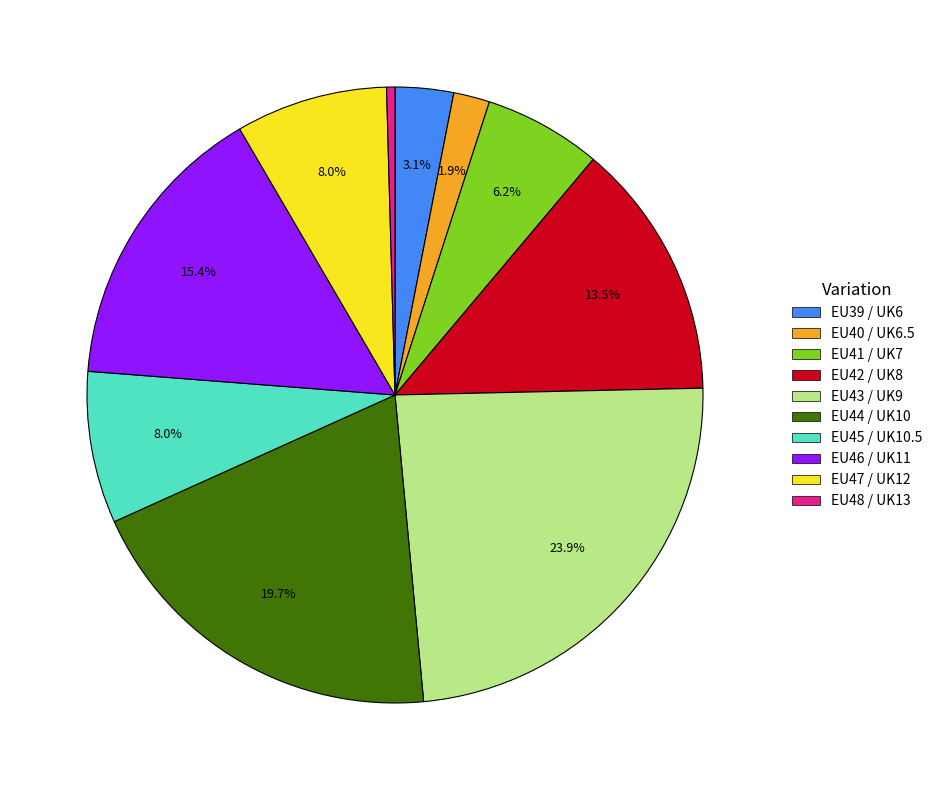

Is there any slice that represents more than half of the pie?

No